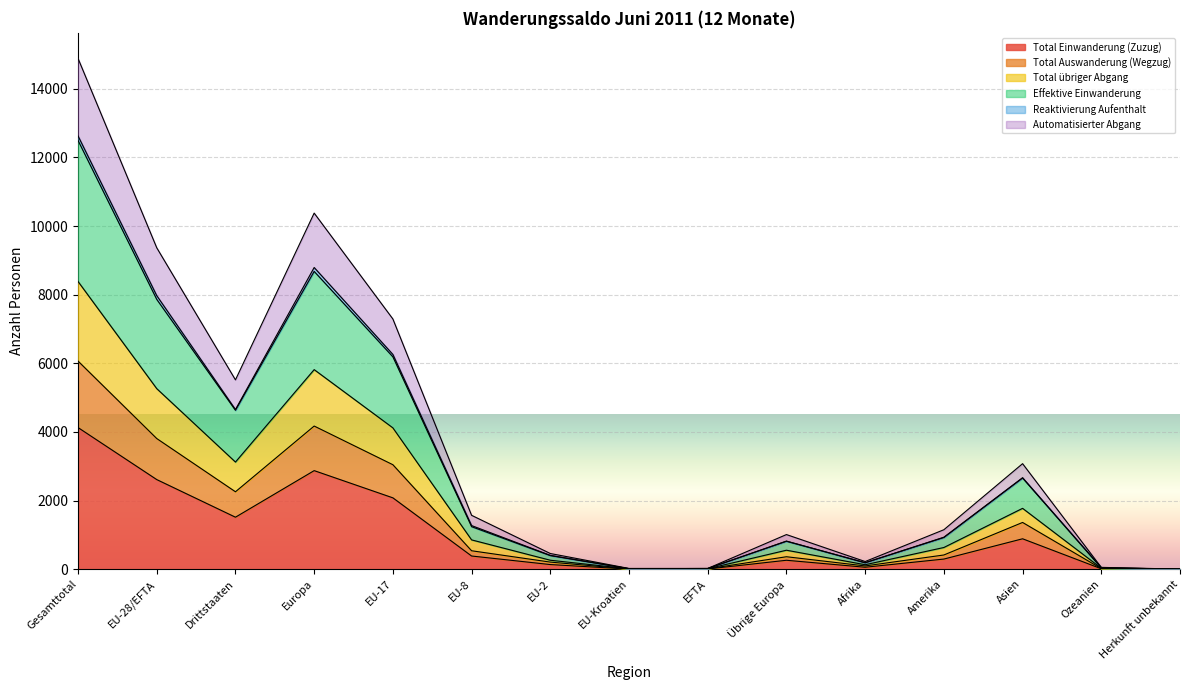

At which label does Total Einwanderung (Zuzug) reach its peak?

Gesamttotal